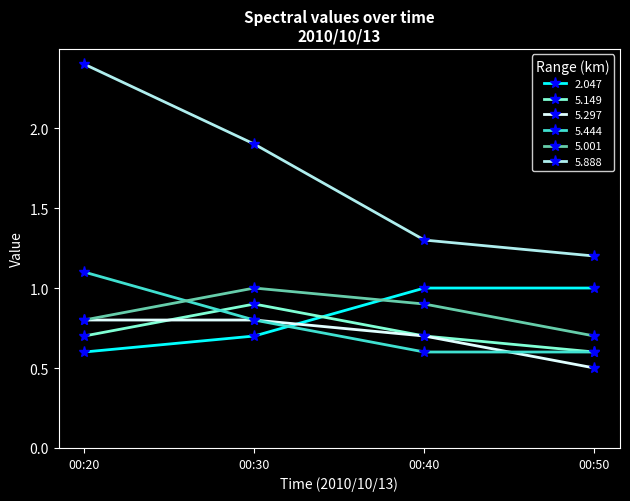

Which category has the lowest value across all series?

00:50